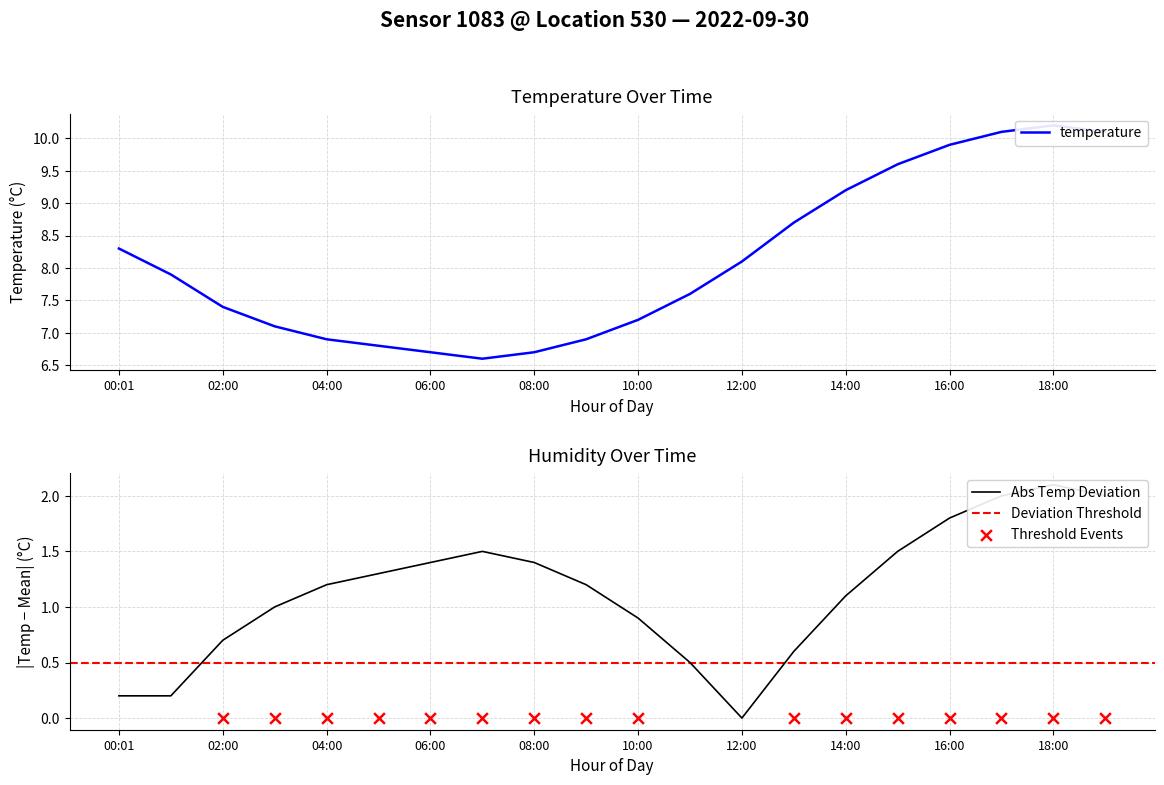

Which has a higher value, 12:00 or 10:00?

12:00